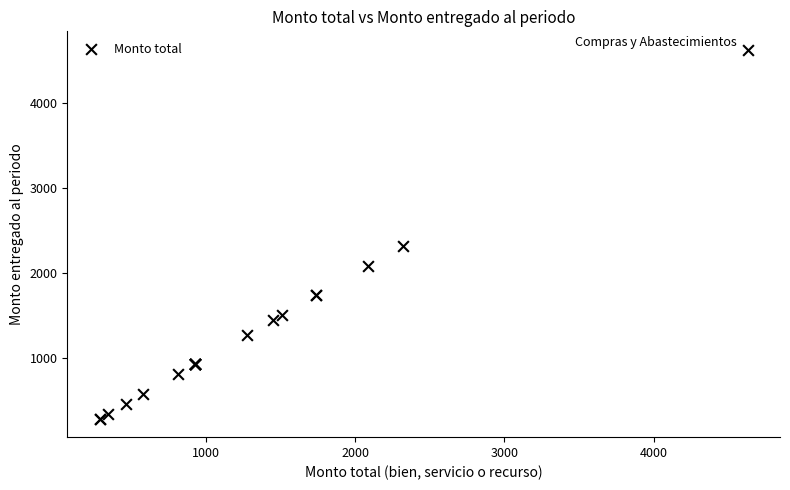

What Y value in the scatter plot is closest to 2459?

2320.0